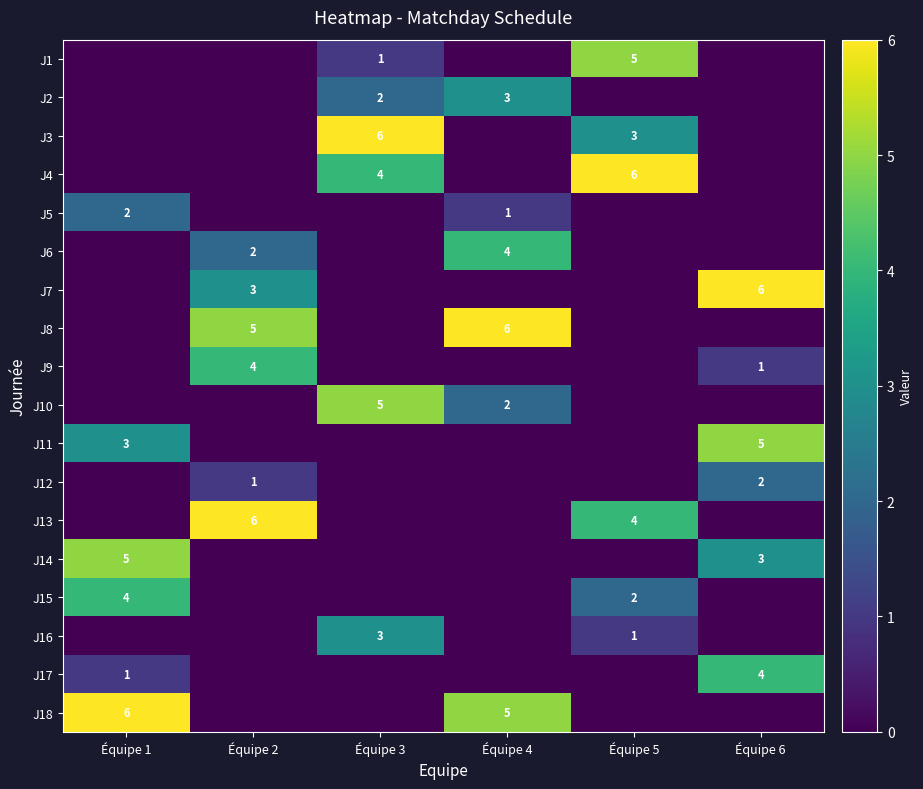

What is the greatest value displayed?

6